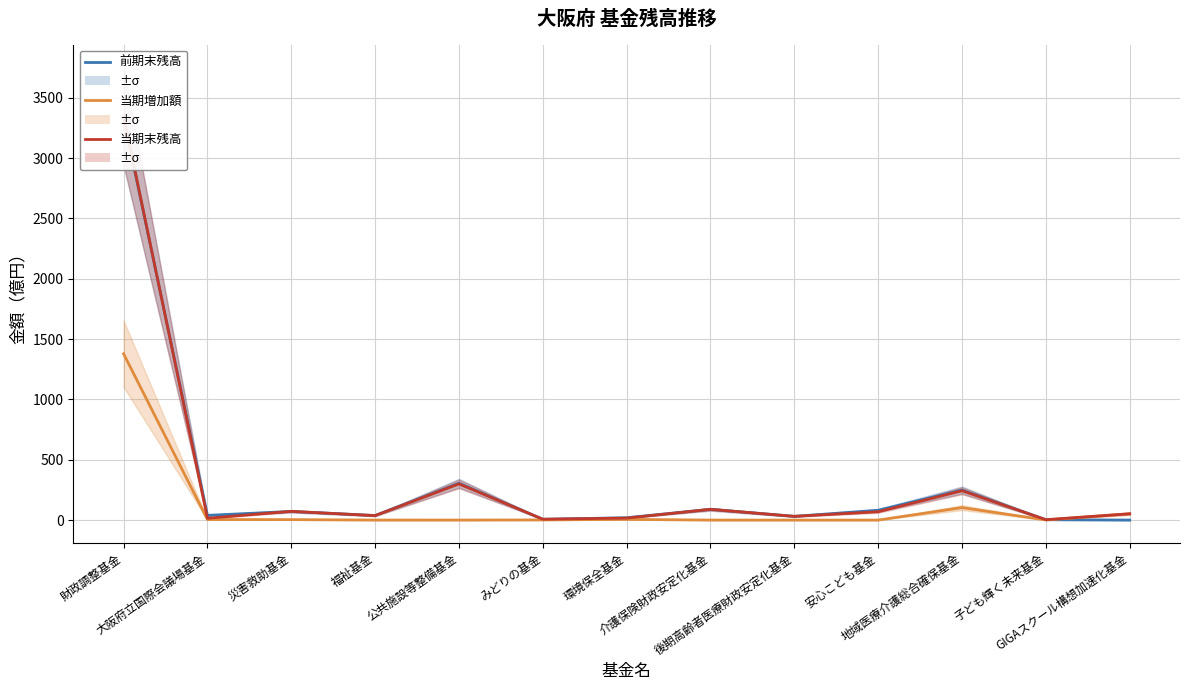

Is the value of 当期末残高 at 子ども輝く未来基金 greater than the value of 当期増加額 at 後期高齢者医療財政安定化基金?

Yes